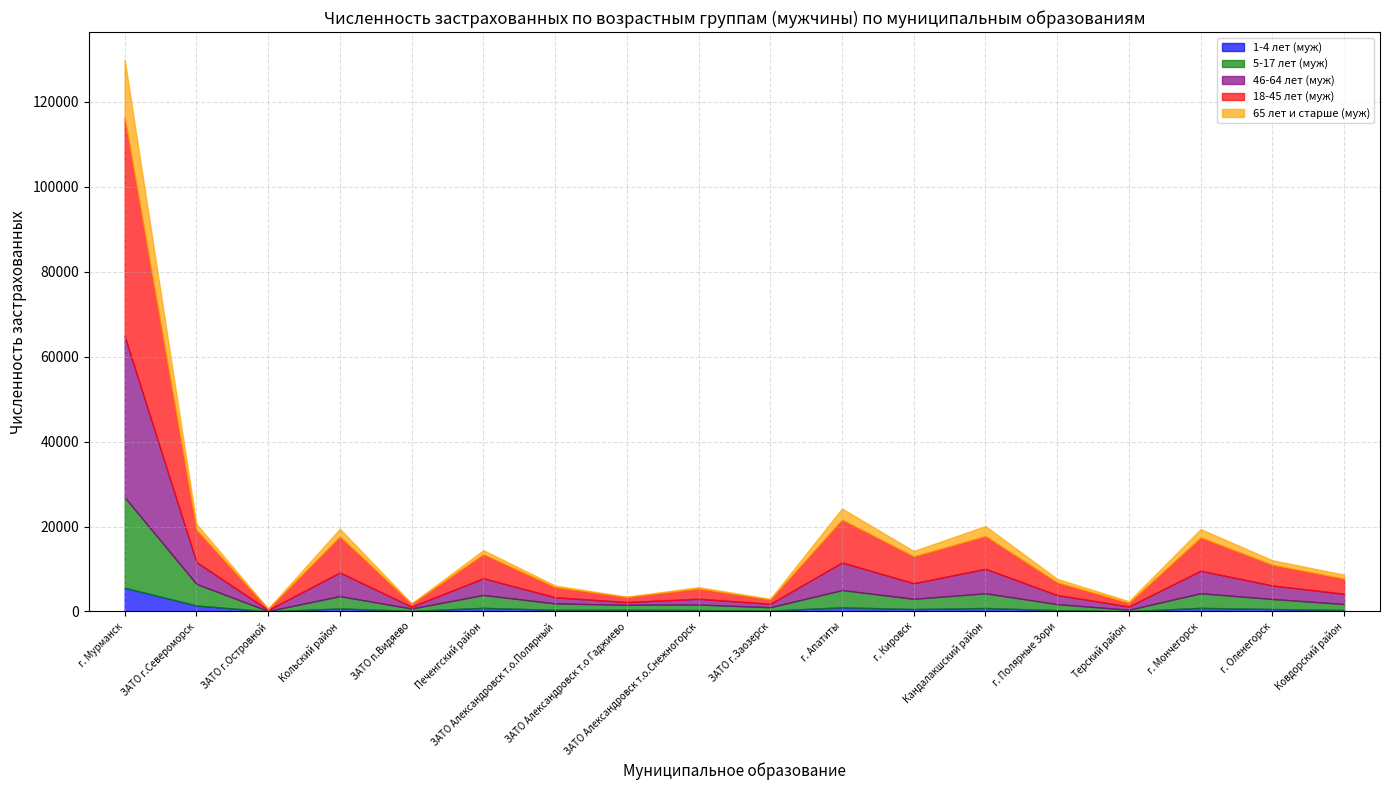

What position from the right is г. Кировск?

7